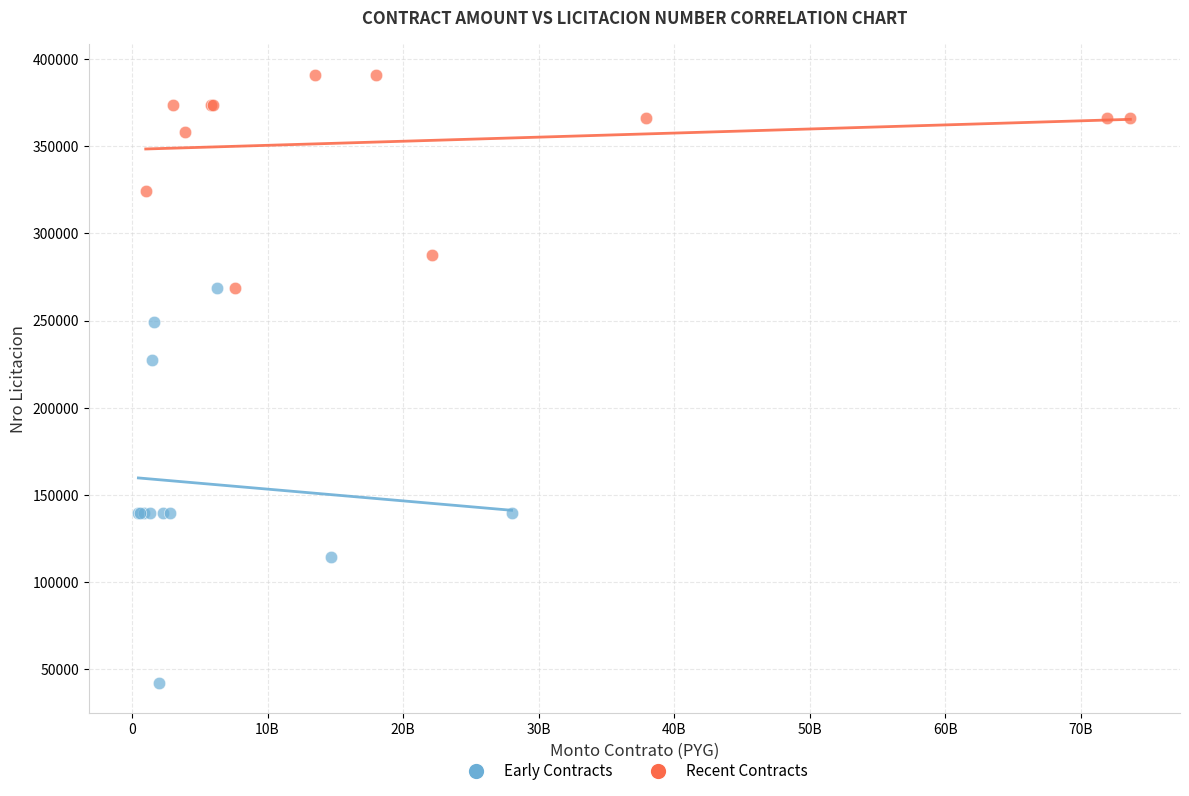

What are all the series names shown in the legend?

Early Contracts, Recent Contracts